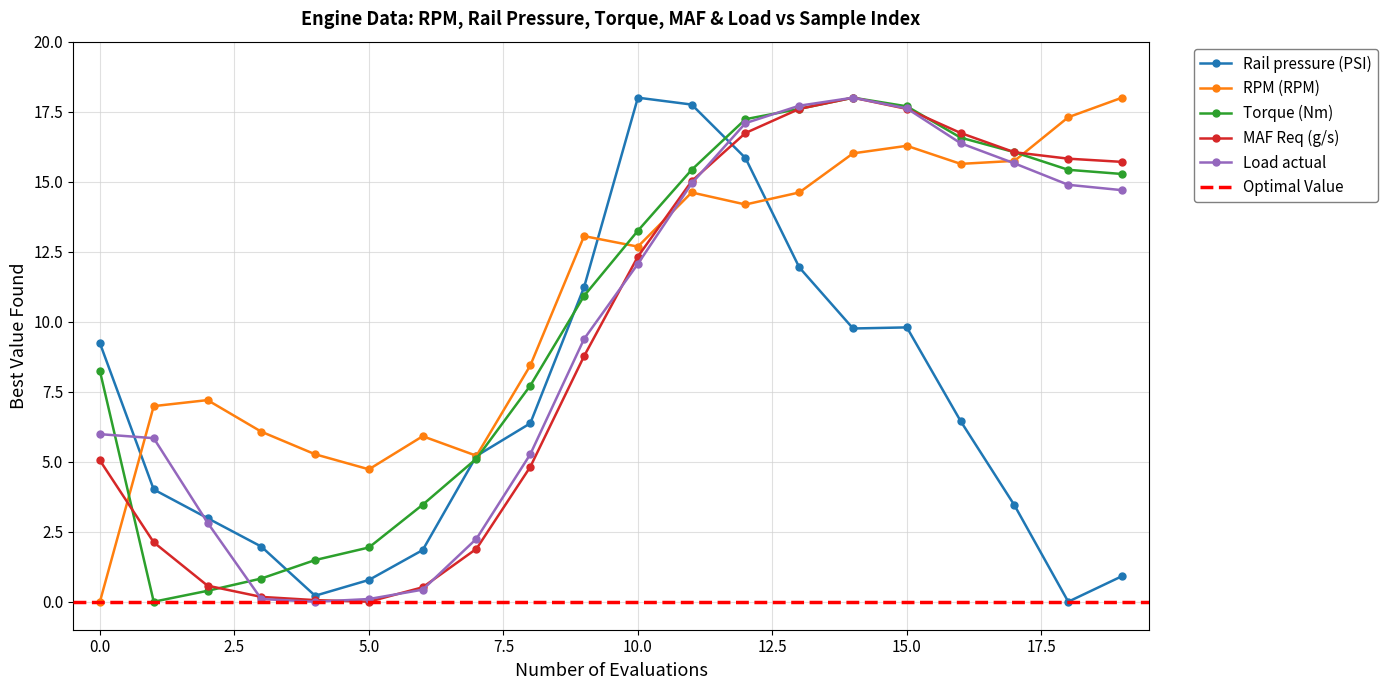

How many intersections are there between RPM (RPM) and Rail pressure (PSI)?

3